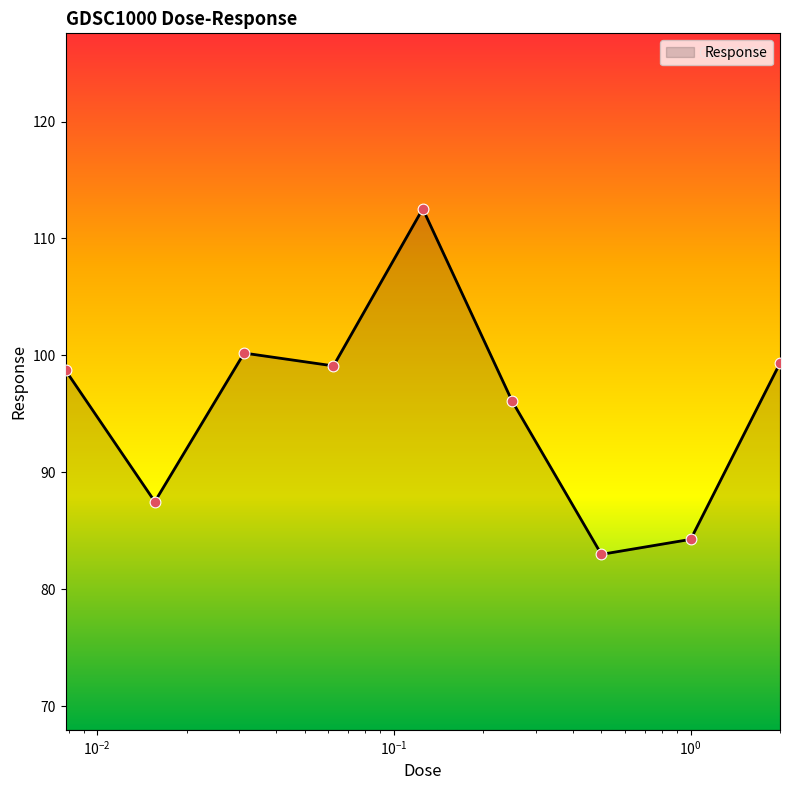

What is the difference between the maximum and minimum values?

29.5